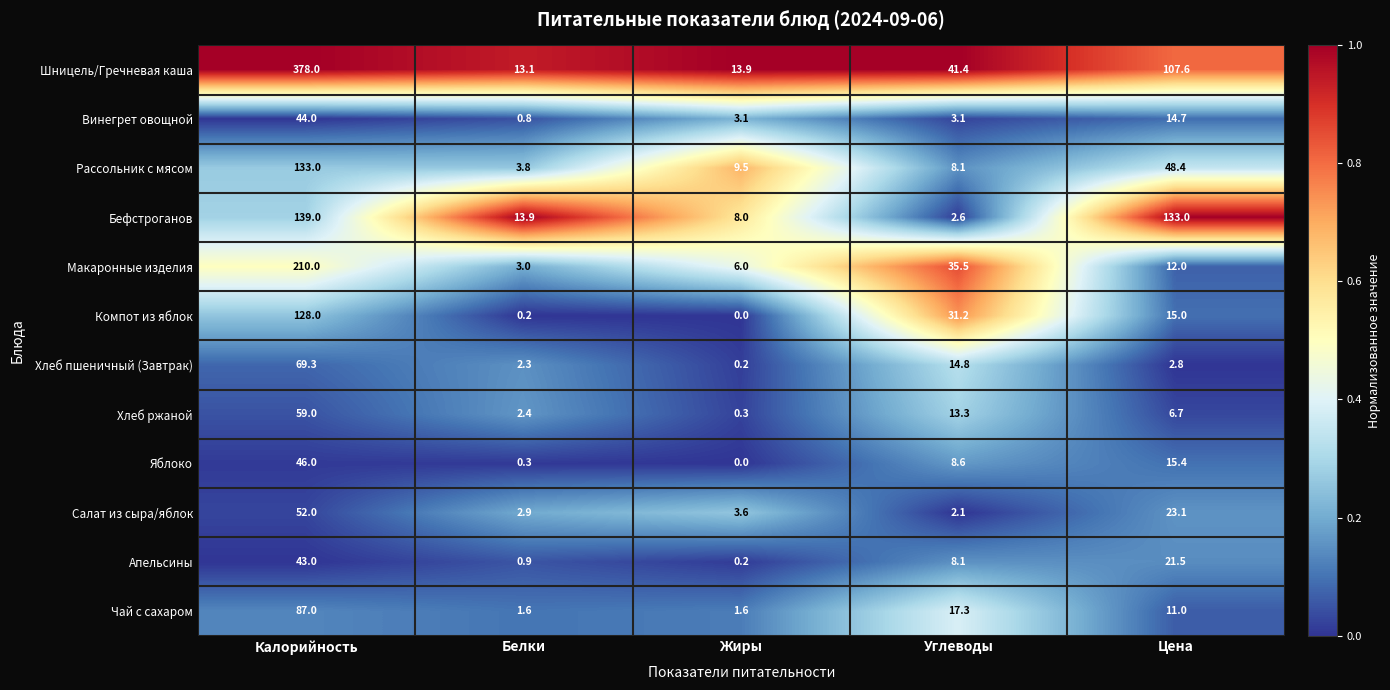

What is the difference between the maximum and minimum values in the Яблоко series?

46.0